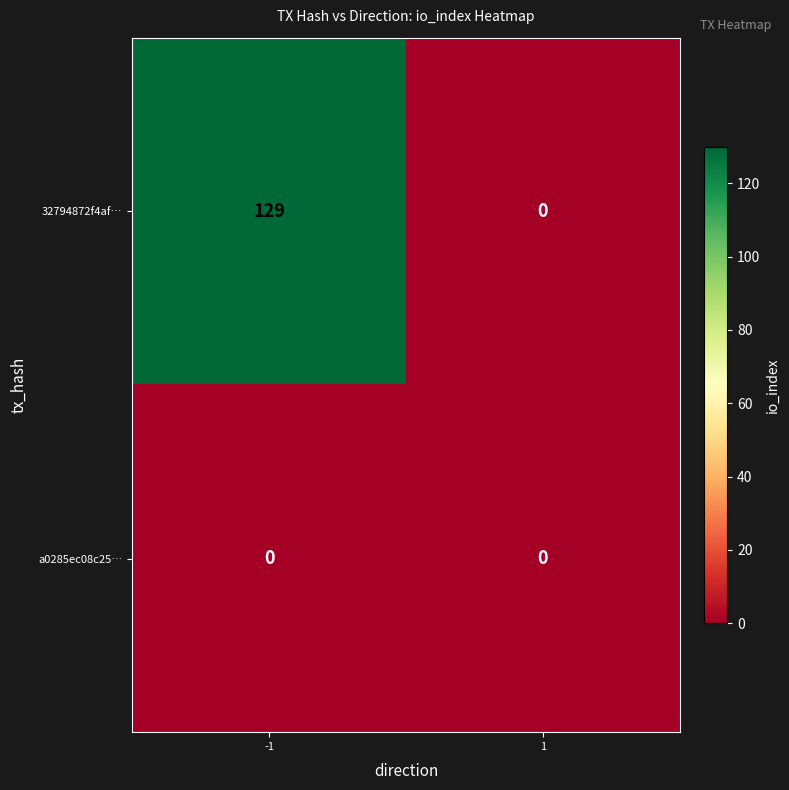

Rank the series by their maximum value, from highest to lowest.

32794872f4af…, a0285ec08c25…